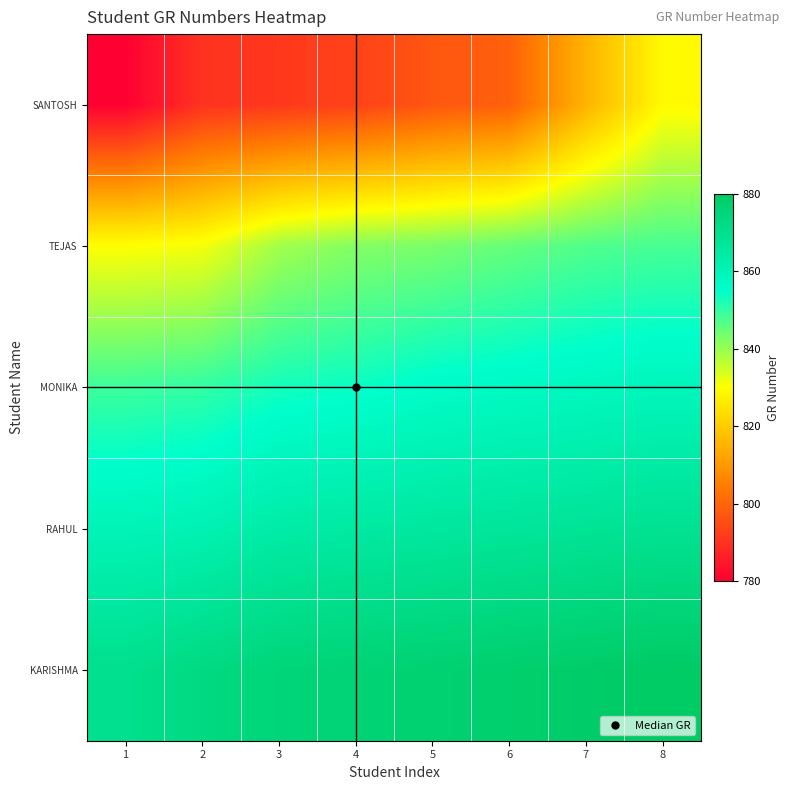

Rank the series by their maximum value, from lowest to highest.

SANTOSH, TEJAS, MONIKA, RAHUL, KARISHMA